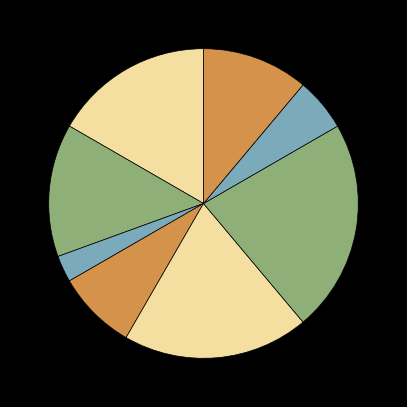

To the nearest percent, what is the average slice percentage?

12%